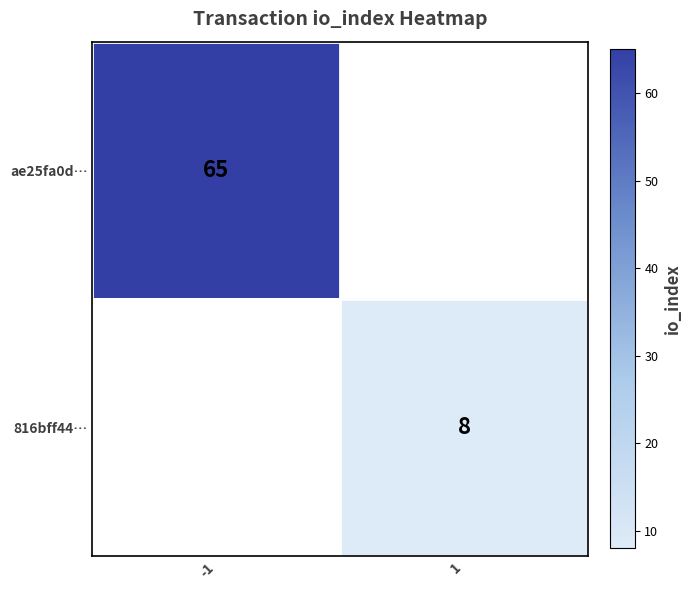

True or false: ae25fa0d… has a value of 65 at -1.

True